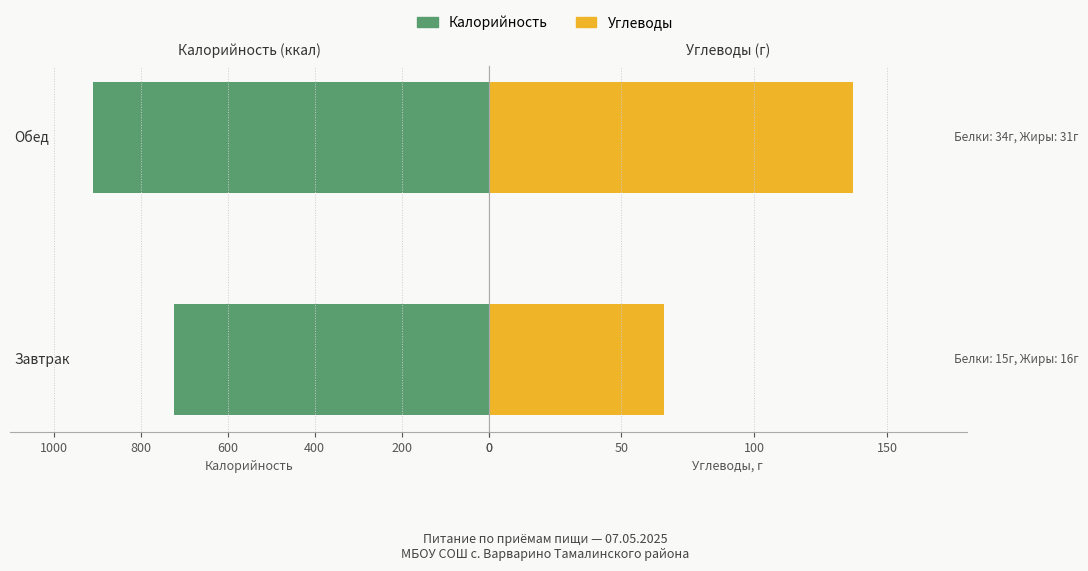

Between 0 and 200, which series saw the biggest shift?

Калорийность